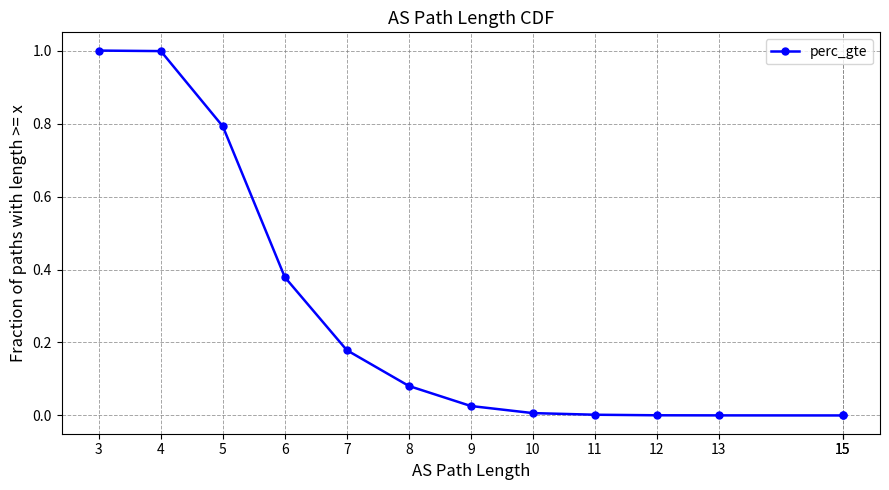

The chart shows a value of 0.2 at 7. True or false?

True